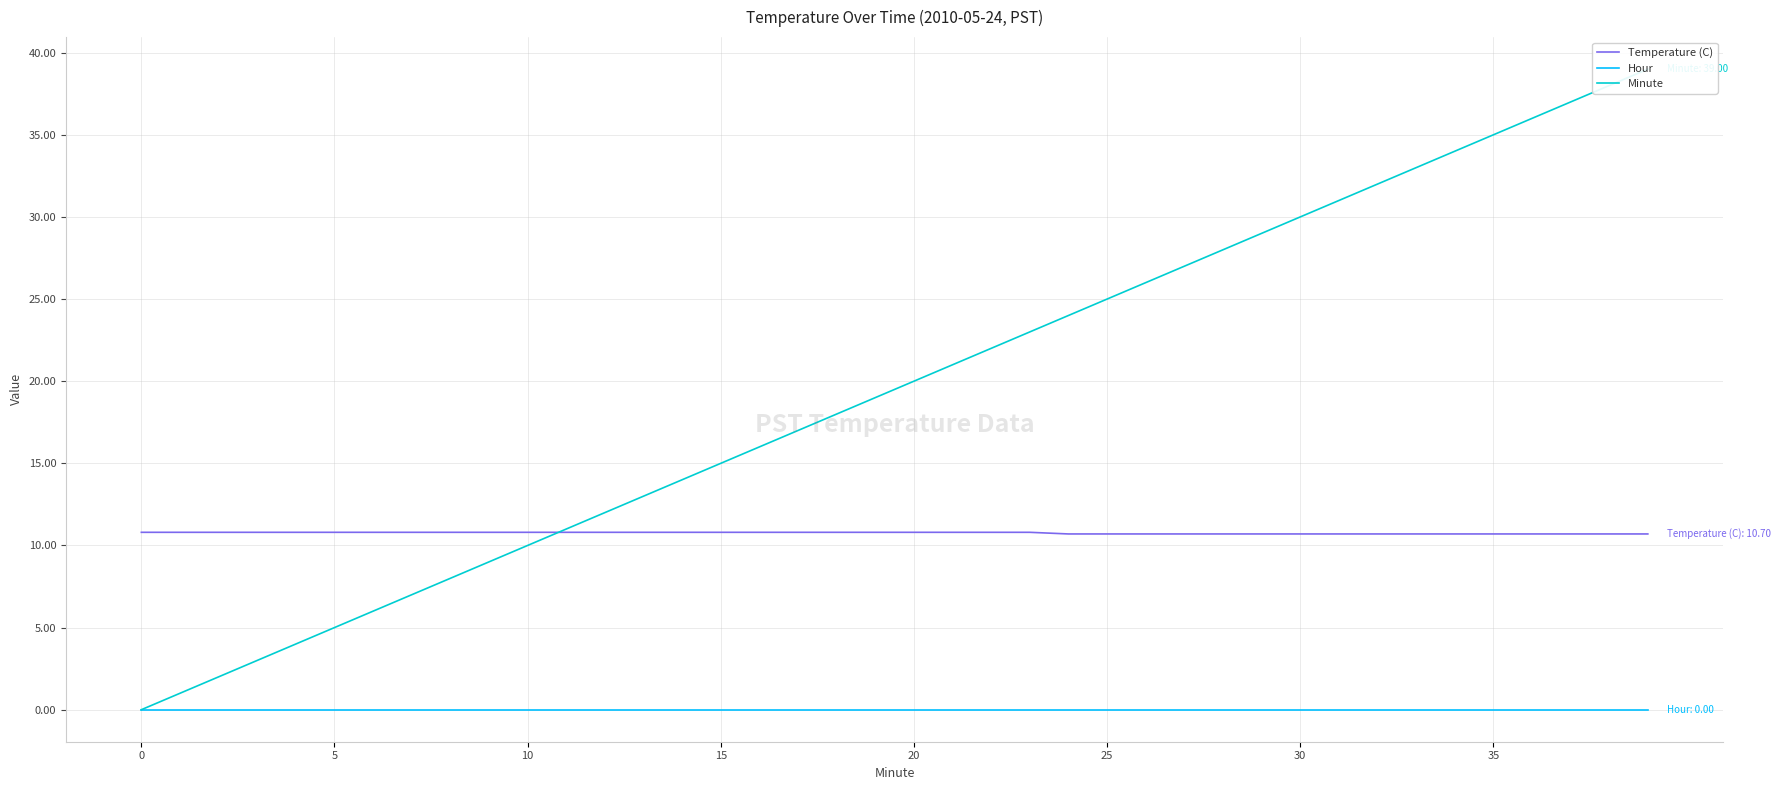

What are all the series names shown in the legend?

Temperature (C), Hour, Minute